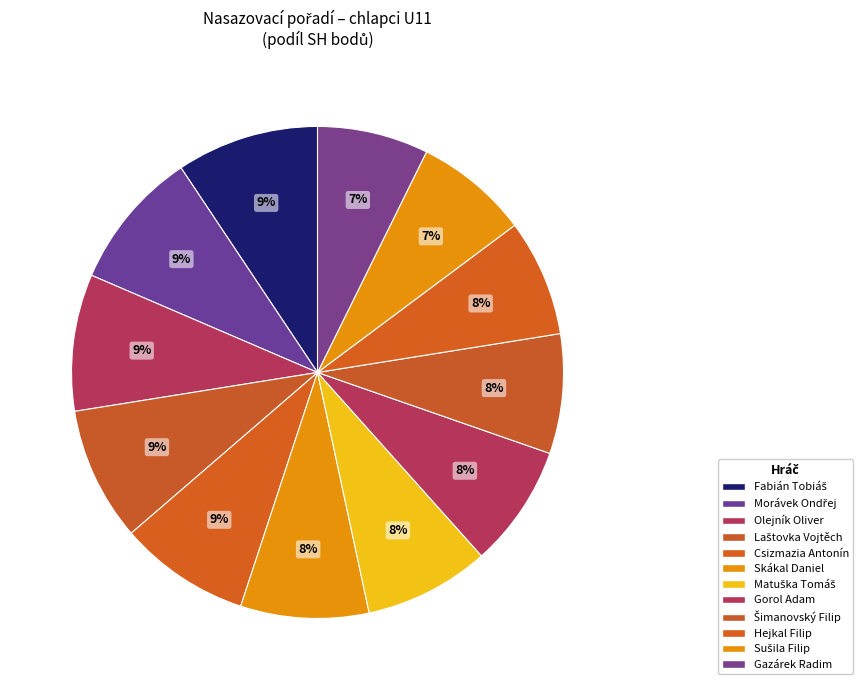

How many slices are in this pie chart?

12